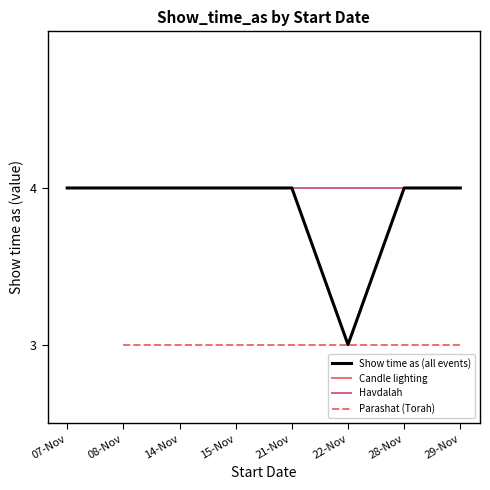

The Havdalah series shows 1 at 15-Nov. True or false?

False